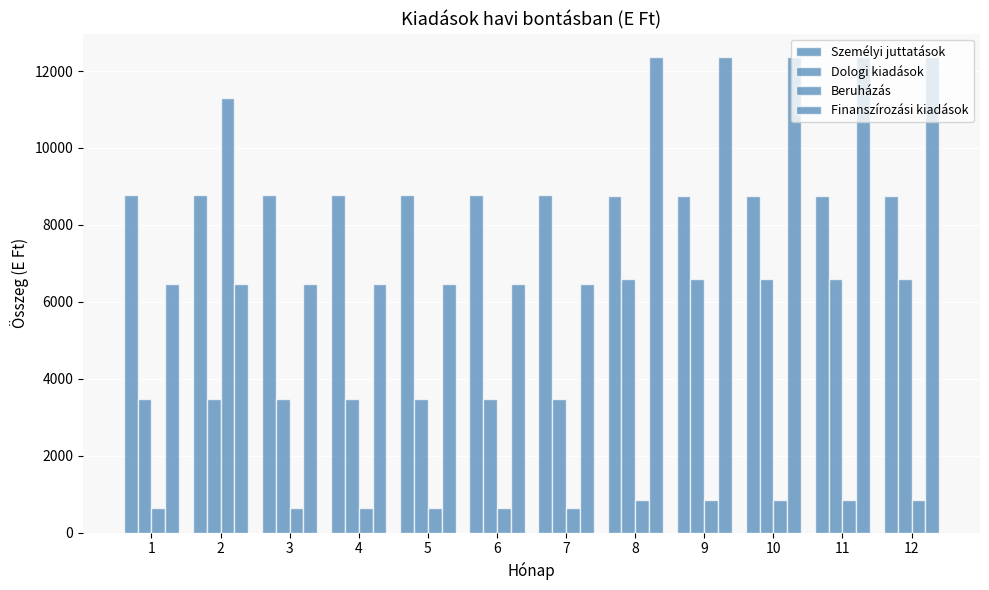

How many bars are there in each group?

4